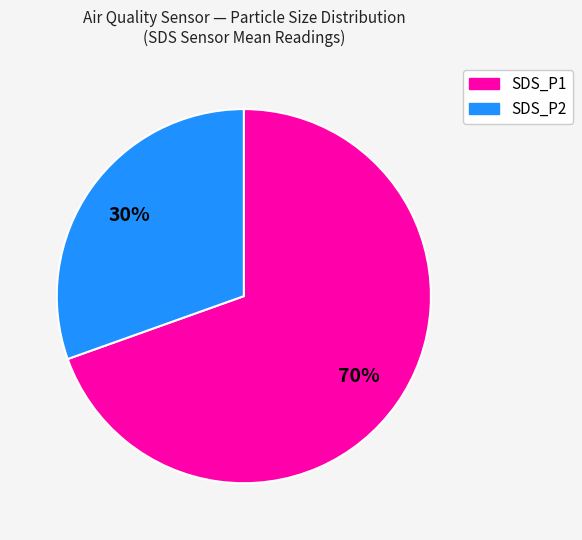

Is there any slice that represents more than half of the pie?

Yes